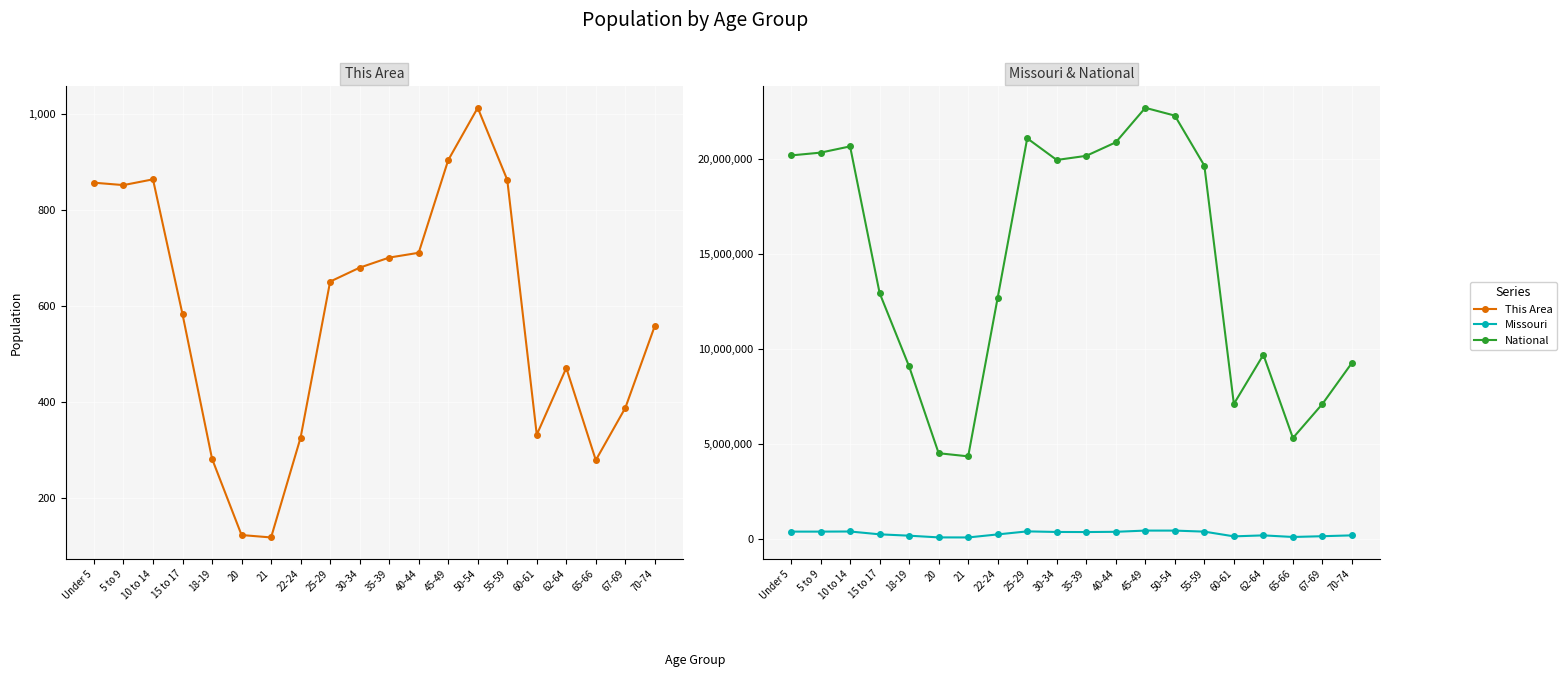

What is the difference between the This Area values at 35-39 and 5 to 9?

151